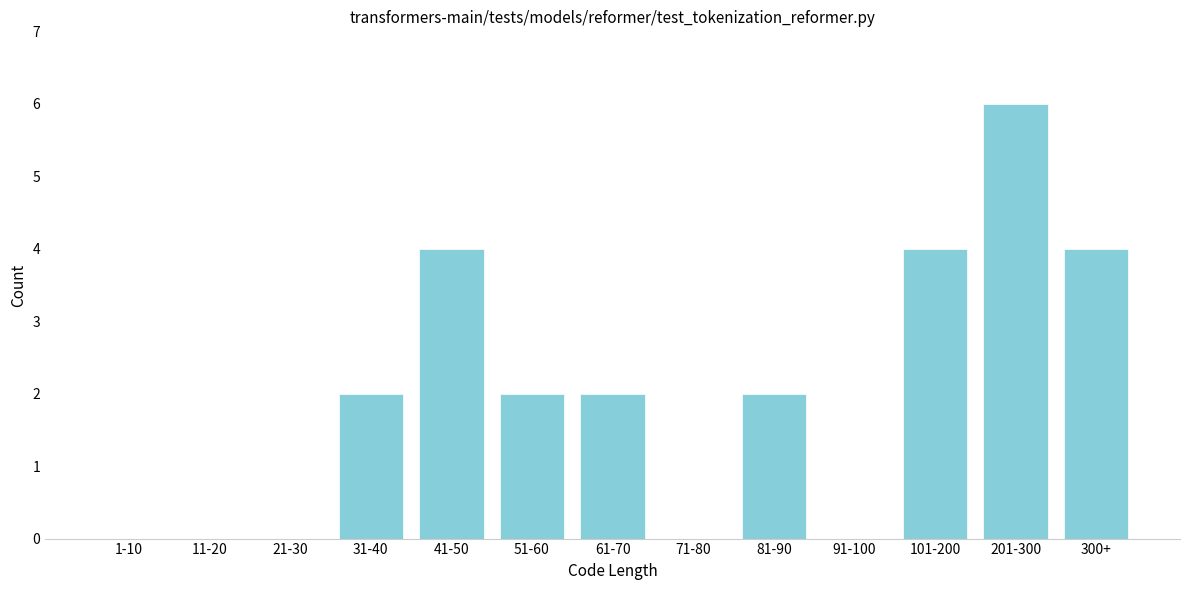

Reading left to right, extract all data points from this chart.

1-10=0	11-20=0	21-30=0	31-40=2	41-50=4	51-60=2	61-70=2	71-80=0	81-90=2	91-100=0	101-200=4	201-300=6	300+=4